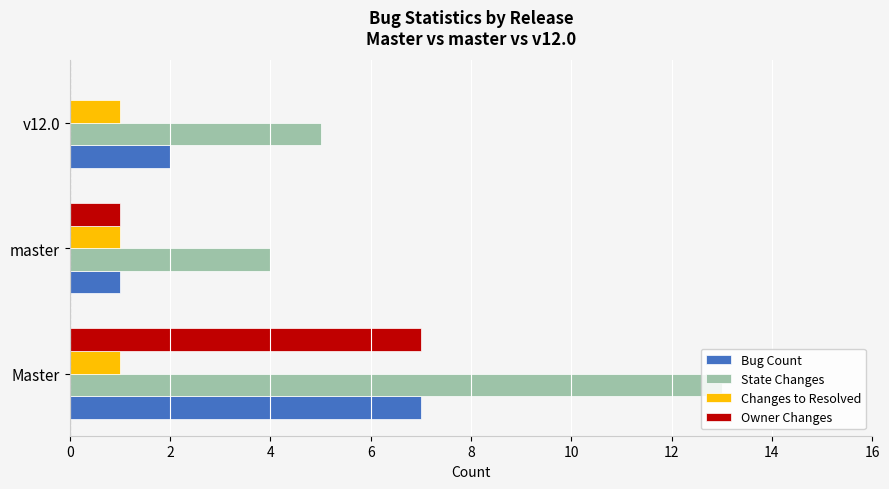

At which category is the sum across all series the highest?

Master